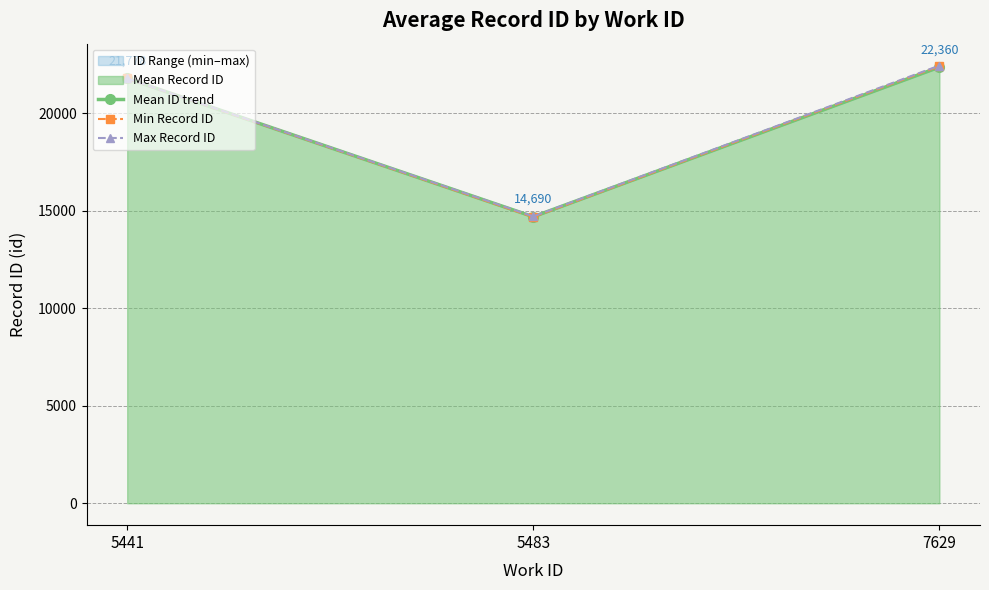

The value of Mean ID trend at 7629 is 22360.3. True or false?

True